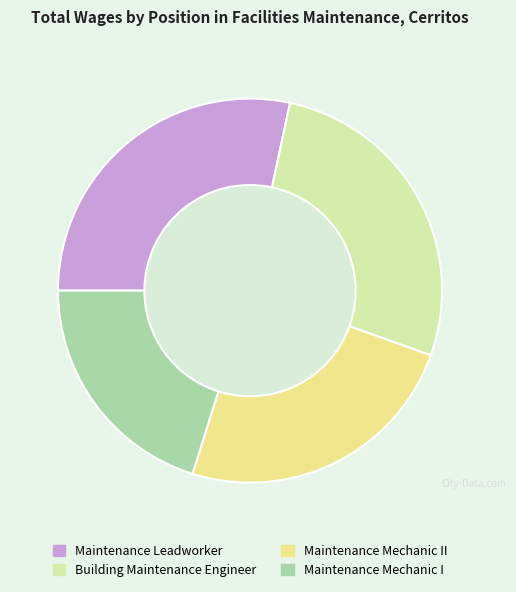

Does any single category account for the majority?

No